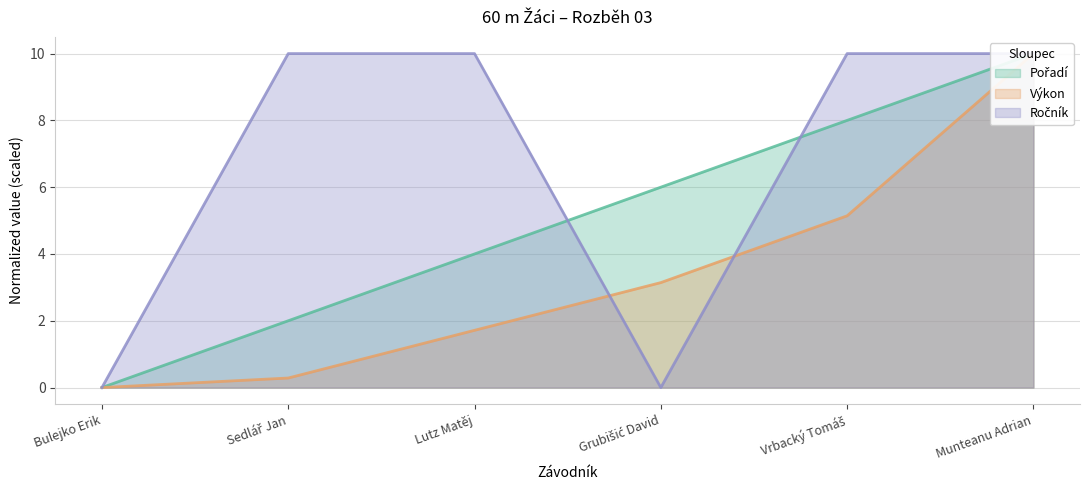

Reading left to right, transcribe all the data shown in this chart.

Pořadí: Bulejko Erik=0.0	Sedlář Jan=2.0	Lutz Matěj=4.0	Grubišić David=6.0	Vrbacký Tomáš=8.0	Munteanu Adrian=10.0
Výkon: Bulejko Erik=0.0	Sedlář Jan=0.3	Lutz Matěj=1.7	Grubišić David=3.1	Vrbacký Tomáš=5.1	Munteanu Adrian=10.0
Ročník: Bulejko Erik=0.0	Sedlář Jan=10.0	Lutz Matěj=10.0	Grubišić David=0.0	Vrbacký Tomáš=10.0	Munteanu Adrian=10.0